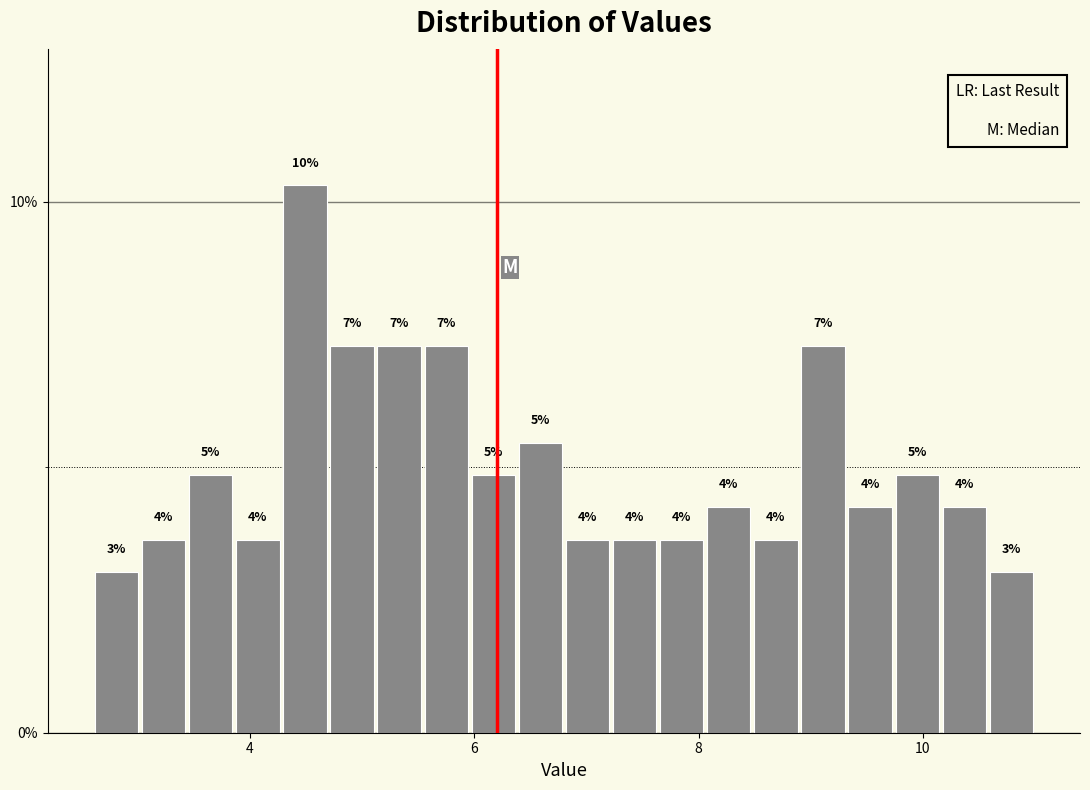

Read against the x-axis, roughly where is the centre of the tallest bar?

4.4